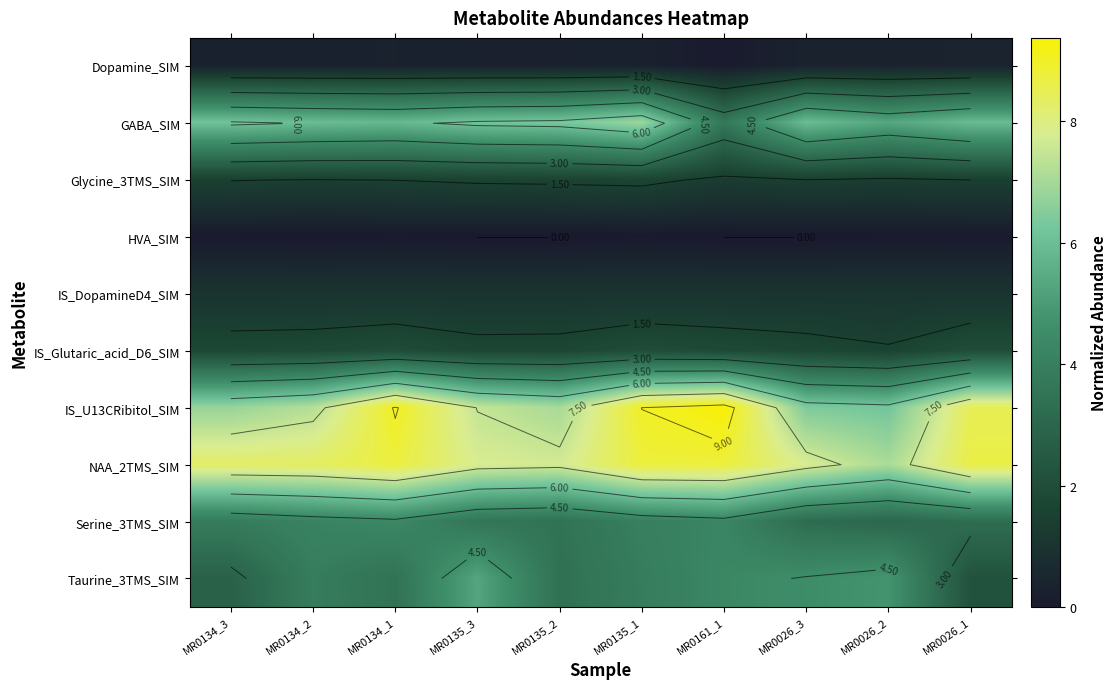

Which category has the highest value in the Taurine_3TMS_SIM series?

MR0135_3